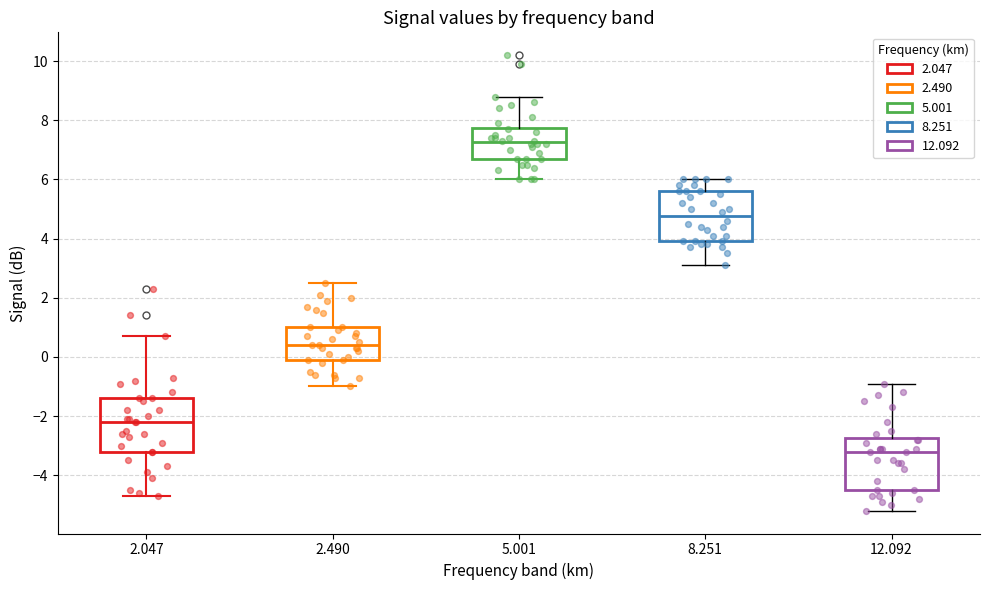

Where does the median line of the box at x = 12.092 sit on the y-axis? The values are not printed on the chart, so give them approximately, as read against the axis.

-3.2